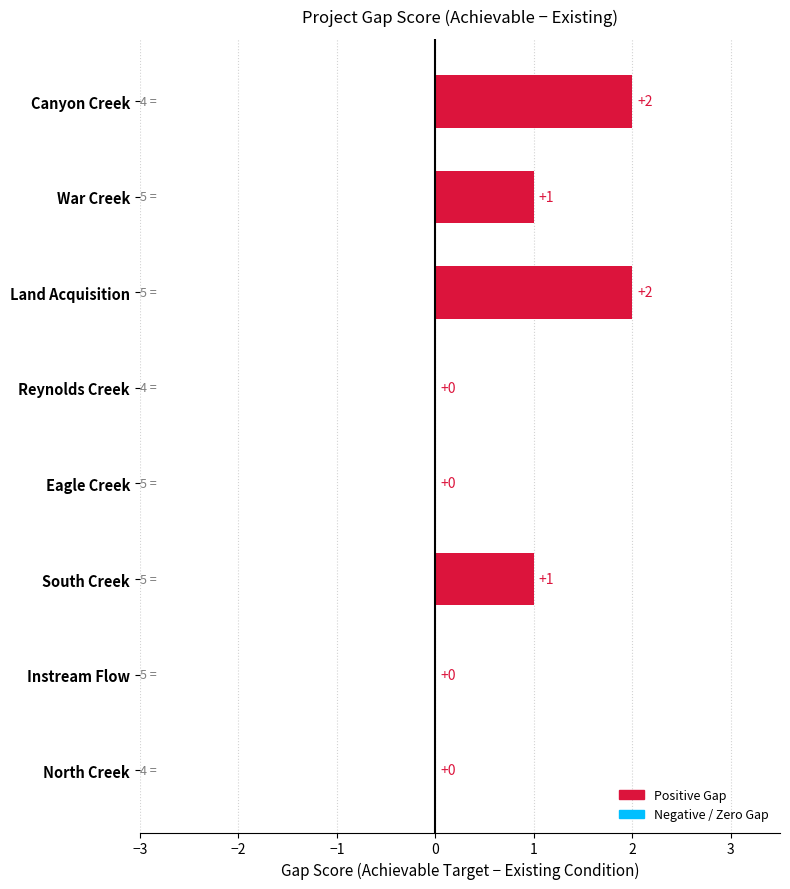

What is the sum of all values?

6